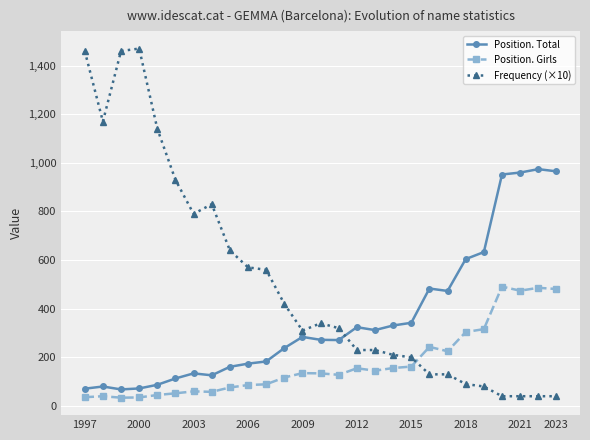

At how many categories does at least one series exceed 79?

27